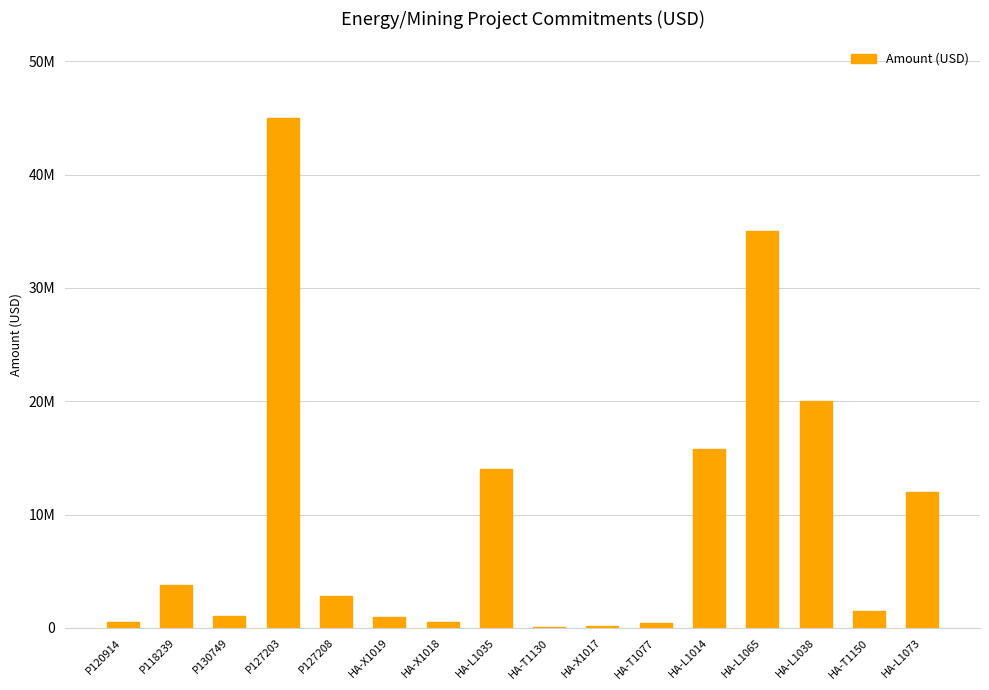

What is the greatest value displayed?

45000000